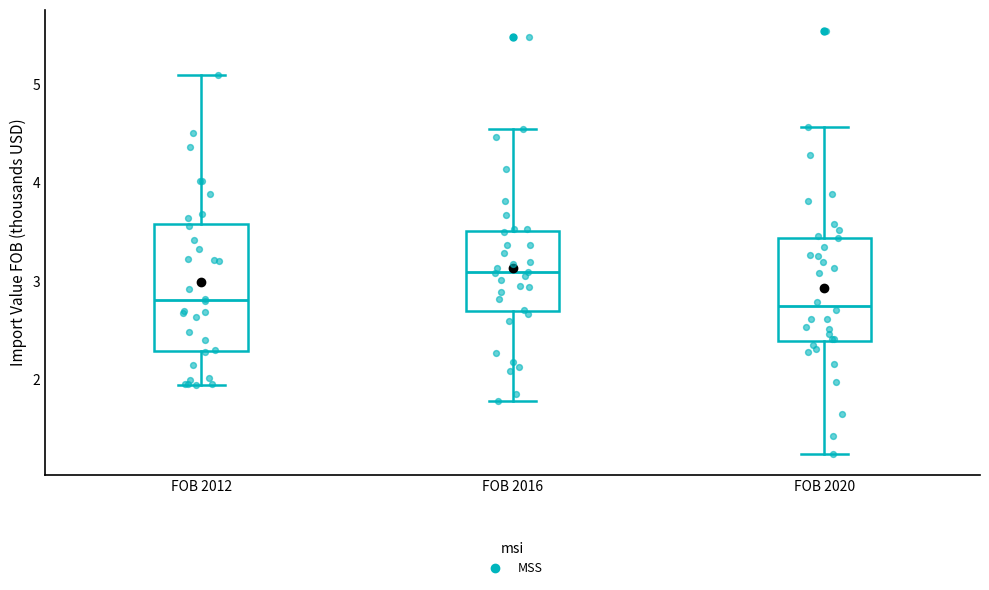

Reading left to right, read every box against the y-axis: the position of its median line, the range the box covers, and the ends of its whiskers. The values are not printed on the chart, so give them approximately, as read against the axis.

FOB 2012: median 2.8, box 2.3 to 3.6, whiskers 1.9 to 5.1
FOB 2016: median 3.1, box 2.7 to 3.5, whiskers 1.8 to 4.5
FOB 2020: median 2.7, box 2.4 to 3.4, whiskers 1.2 to 4.6